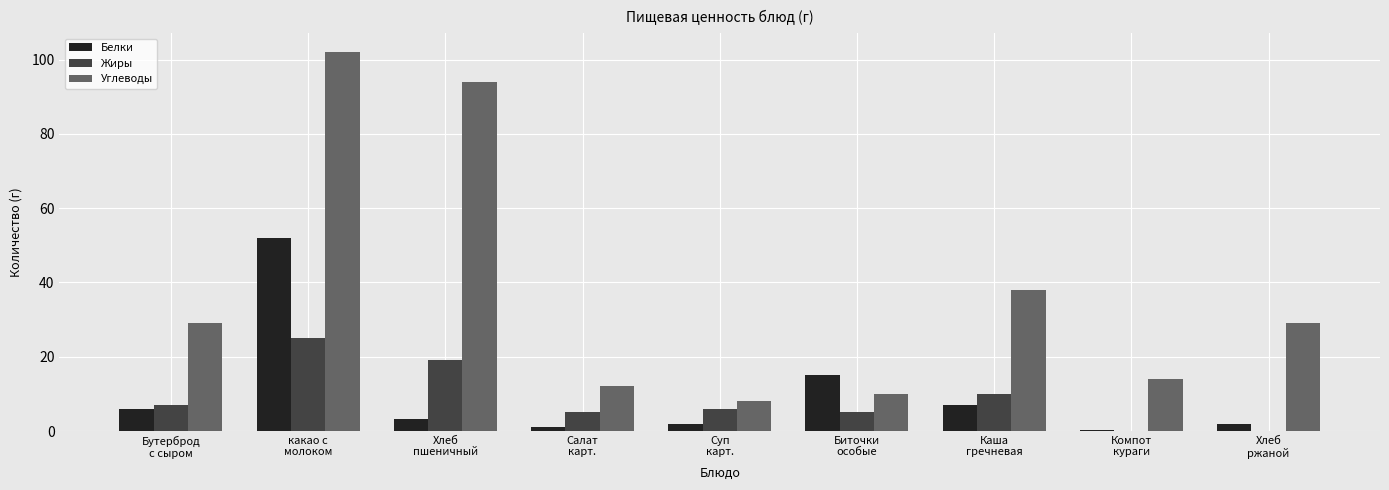

How many data points in Белки are above 3?

5